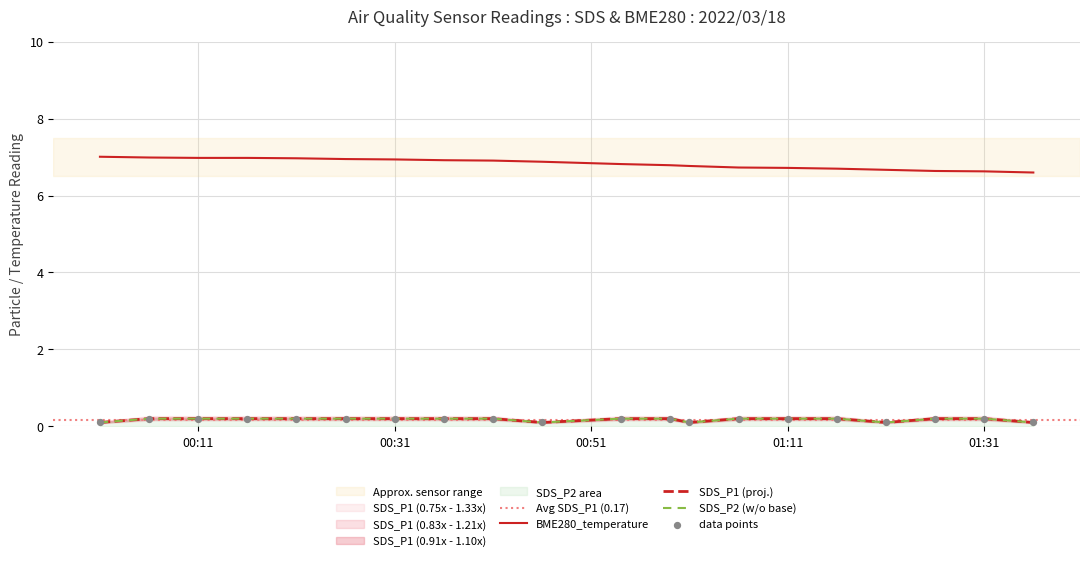

Is the value of BME280_temperature at 2022/03/18 01:26 greater than the value of SDS_P1 at 2022/03/18 00:06?

Yes